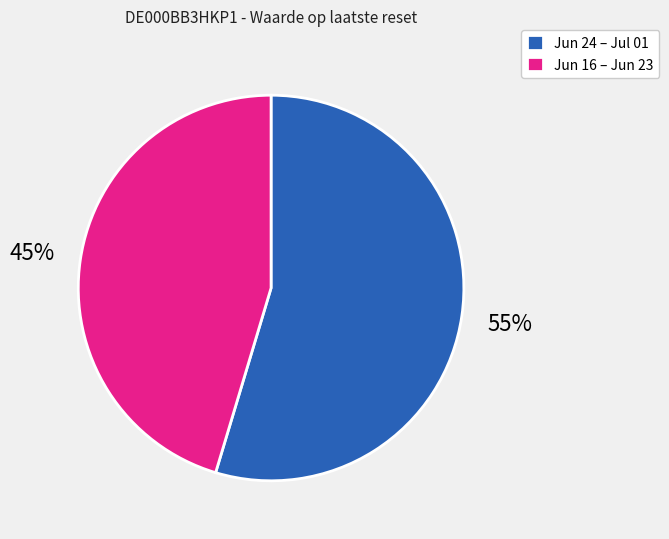

To the nearest percent, what is the combined percentage of Jun 16 – Jun 23 and Jun 24 – Jul 01?

100%